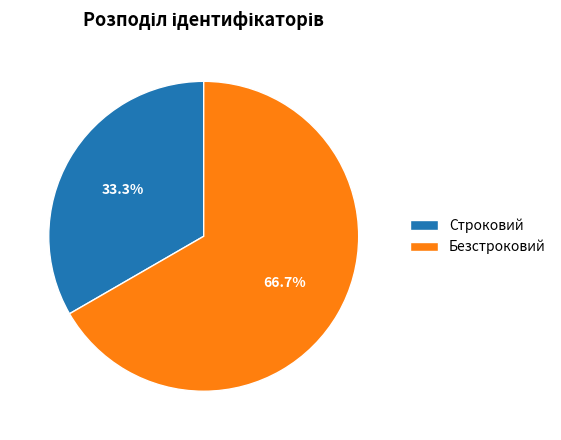

Do Безстроковий and Строковий together represent more than half of the pie?

Yes